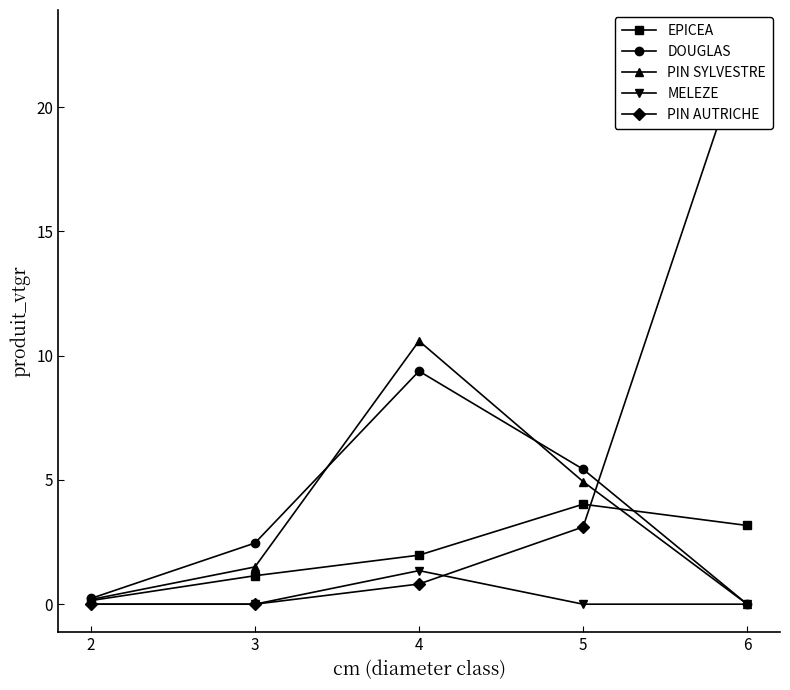

At which label does EPICEA reach its peak?

5